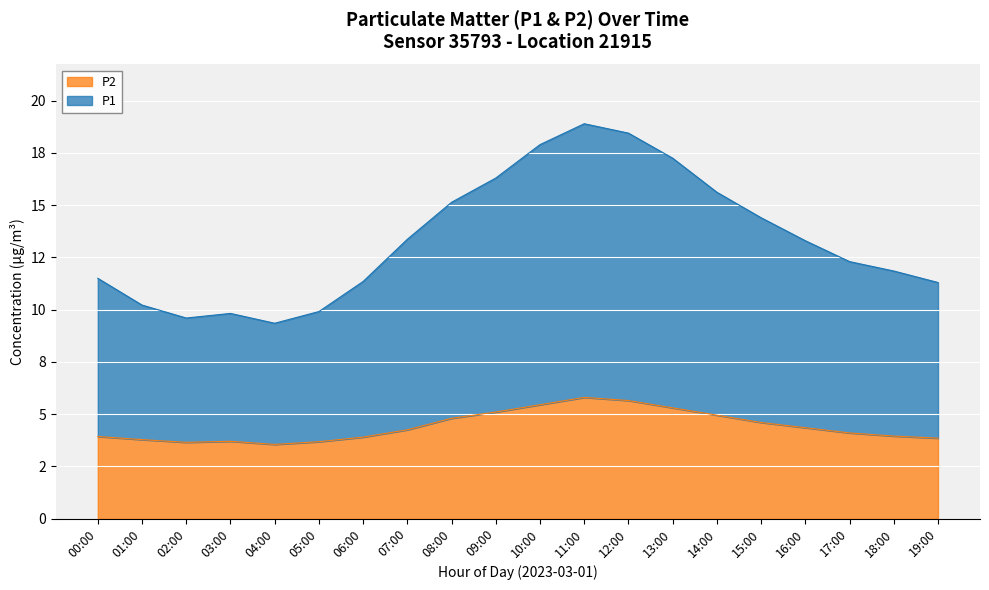

Reading left to right, list all the values displayed in this chart.

P1: 11.5	10.2	9.6	9.8	9.3	9.9	11.3	13.4	15.1	16.3	17.9	18.9	18.5	17.2	15.6	14.4	13.3	12.3	11.9	11.3
P2: 3.9	3.8	3.6	3.7	3.5	3.7	3.9	4.2	4.8	5.1	5.5	5.8	5.7	5.3	5.0	4.6	4.3	4.1	4.0	3.9